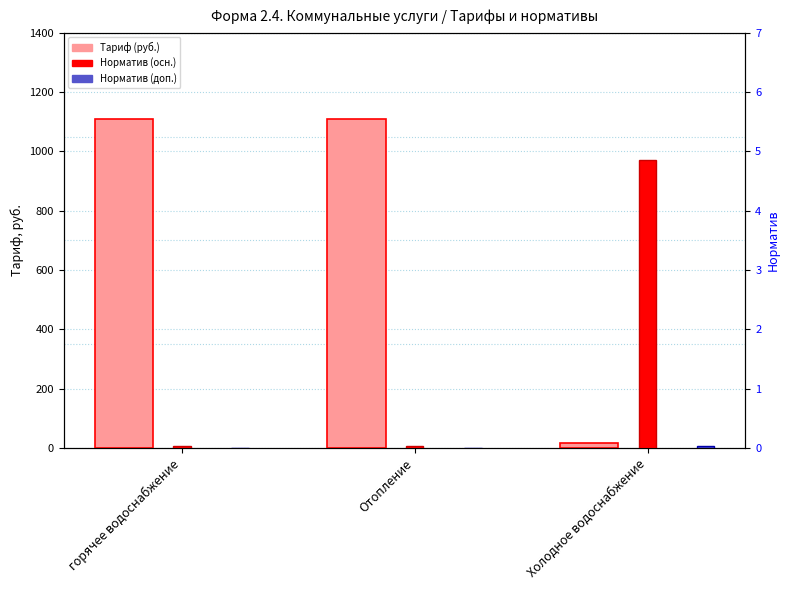

Is the value of Тариф (руб.) at Холодное водоснабжение greater than the value of Норматив (осн.) at Холодное водоснабжение?

Yes